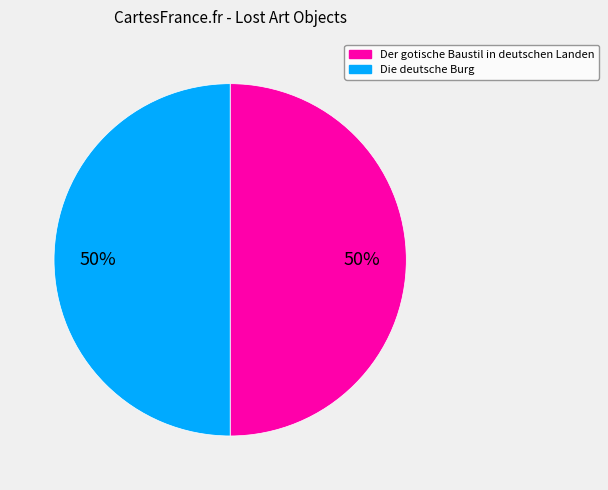

Do Der gotische Baustil in deutschen Landen and Die deutsche Burg together represent more than half of the pie?

Yes